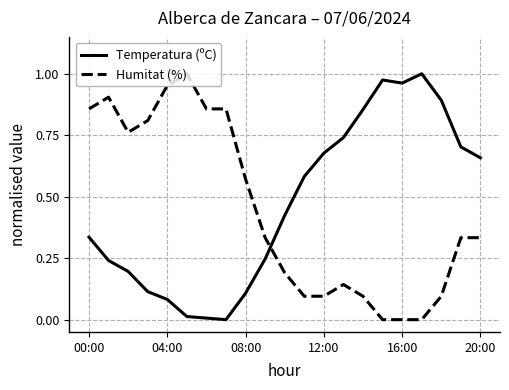

Count the number of categories in the chart.

21